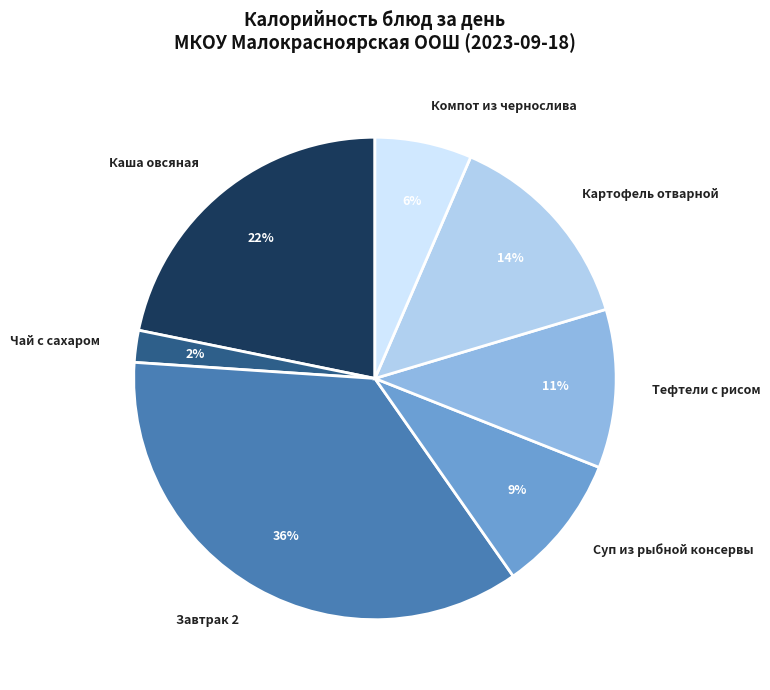

Count the number of slices in the pie.

7